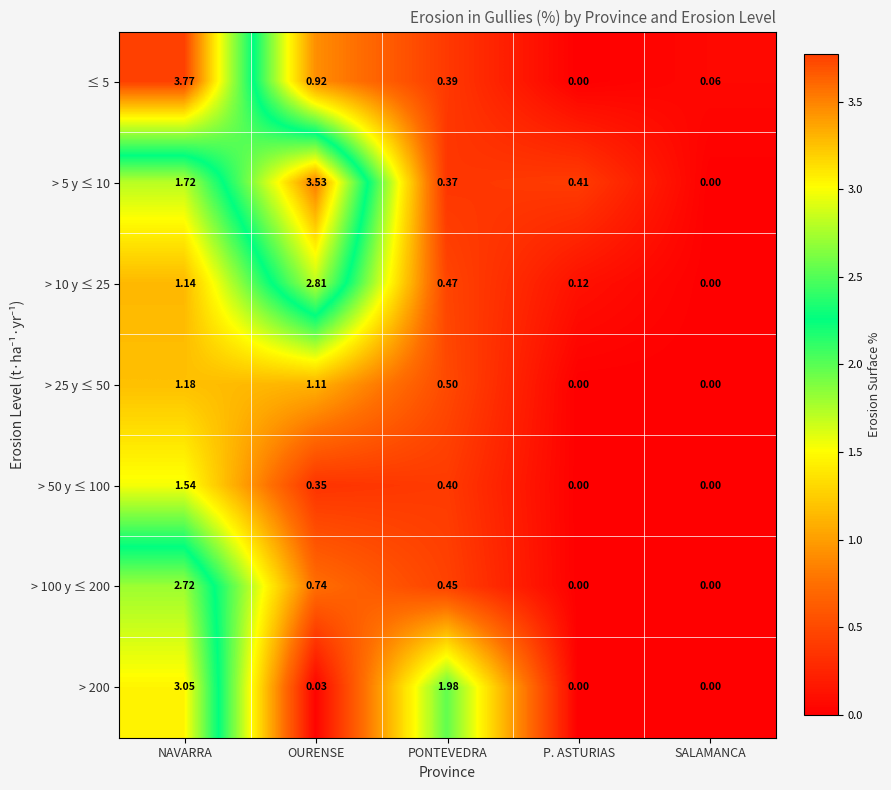

Rank the categories by ≤ 5 value from lowest to highest.

P. ASTURIAS, SALAMANCA, PONTEVEDRA, OURENSE, NAVARRA